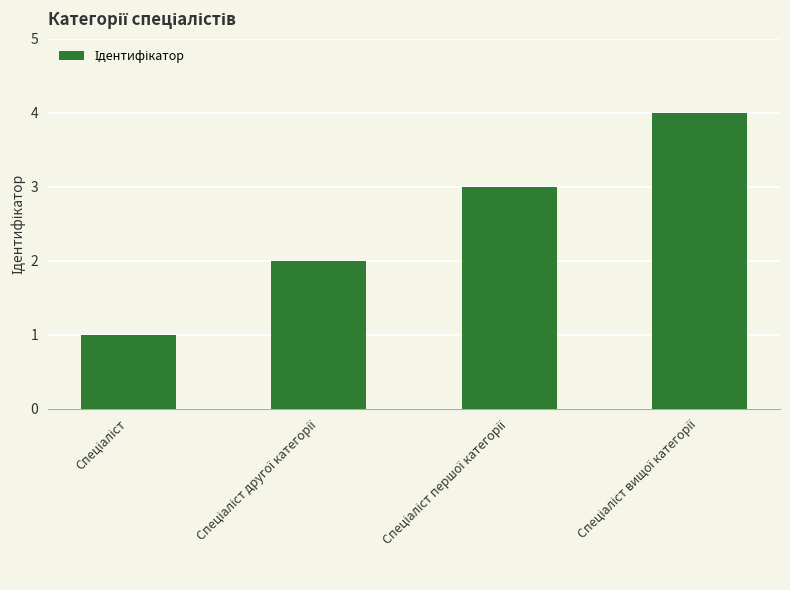

What is the difference between the maximum and minimum values?

3